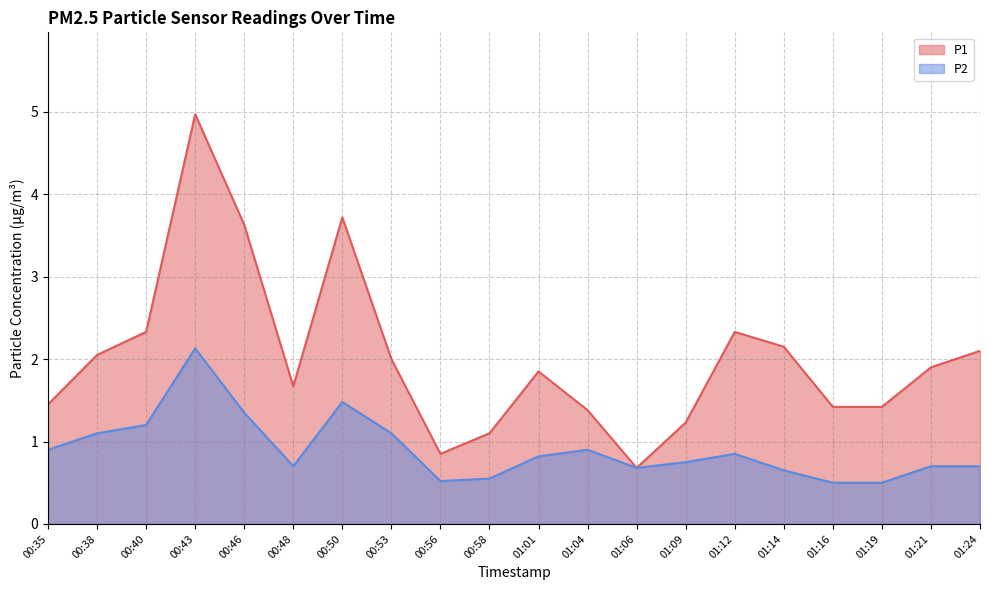

What is the total value across all series at 01:09?

2.0